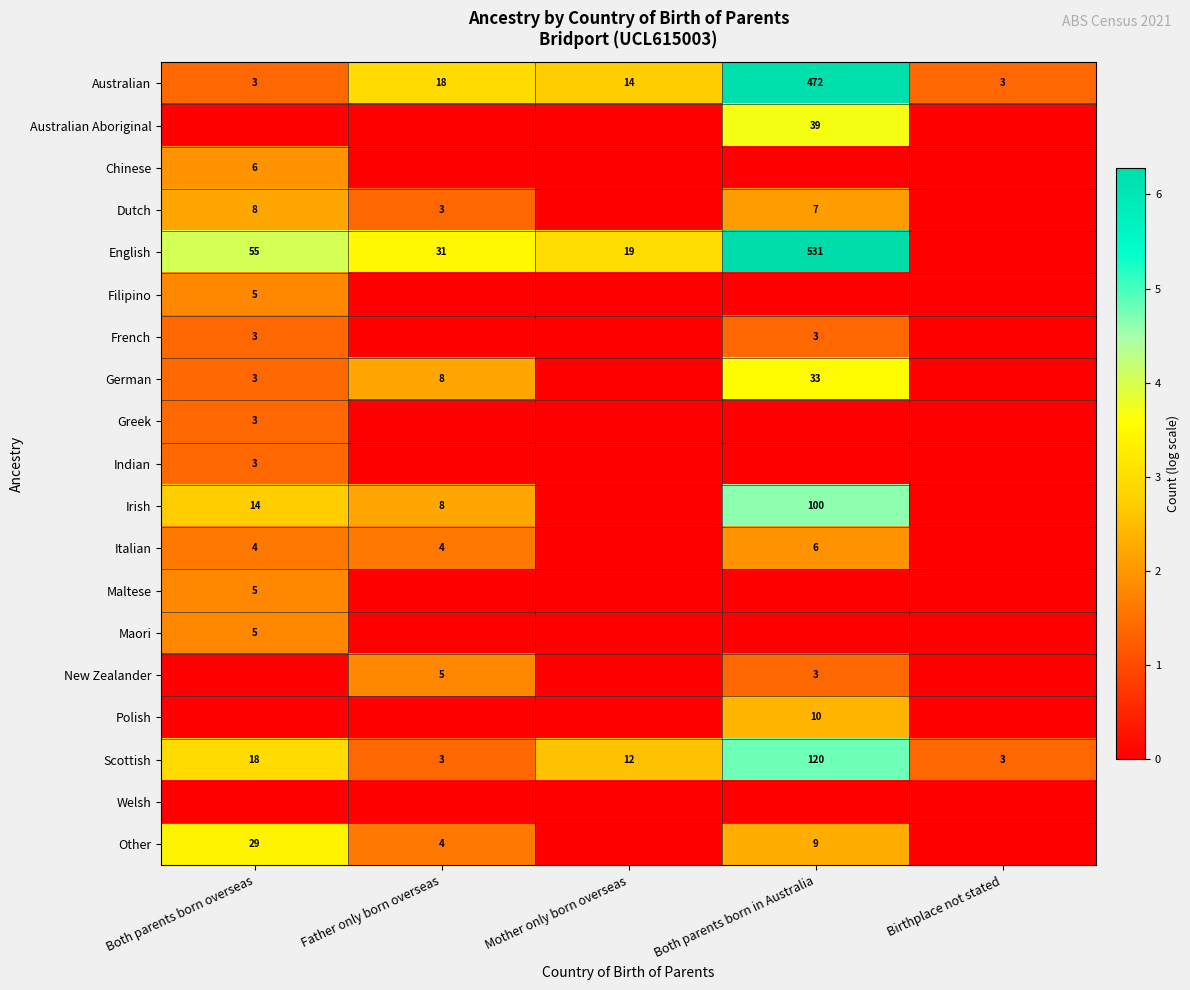

At which label is Australian closest to 237?

Father only born overseas